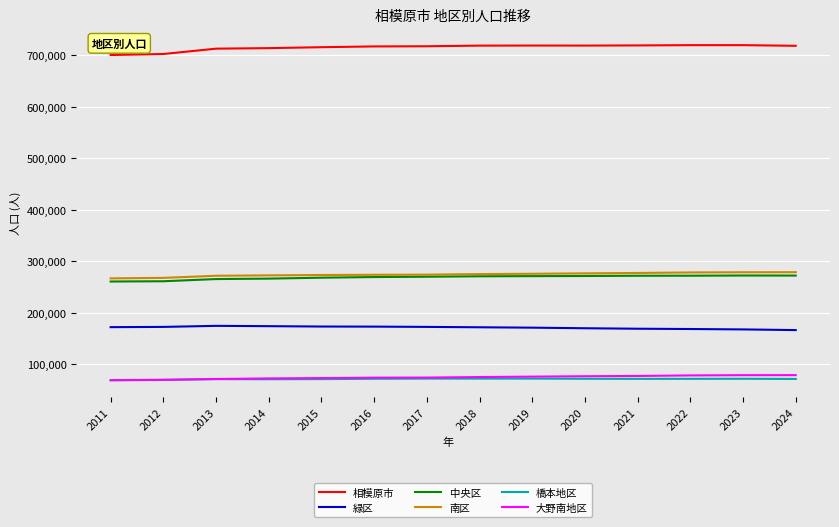

What is the highest value of the 大野南地区 series?

79267